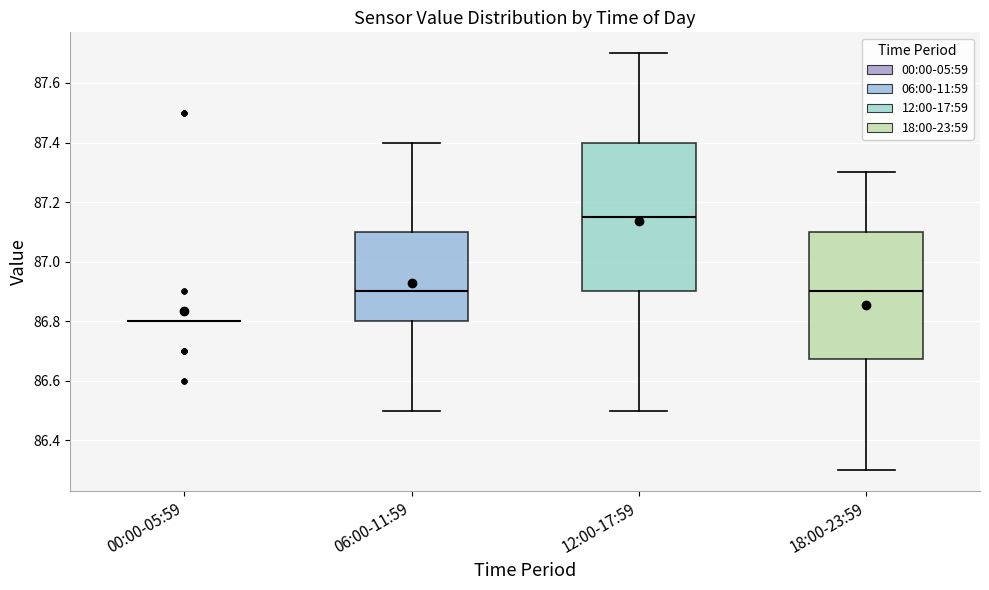

Which box is the tallest, from its lower edge to its upper edge?

12:00-17:59